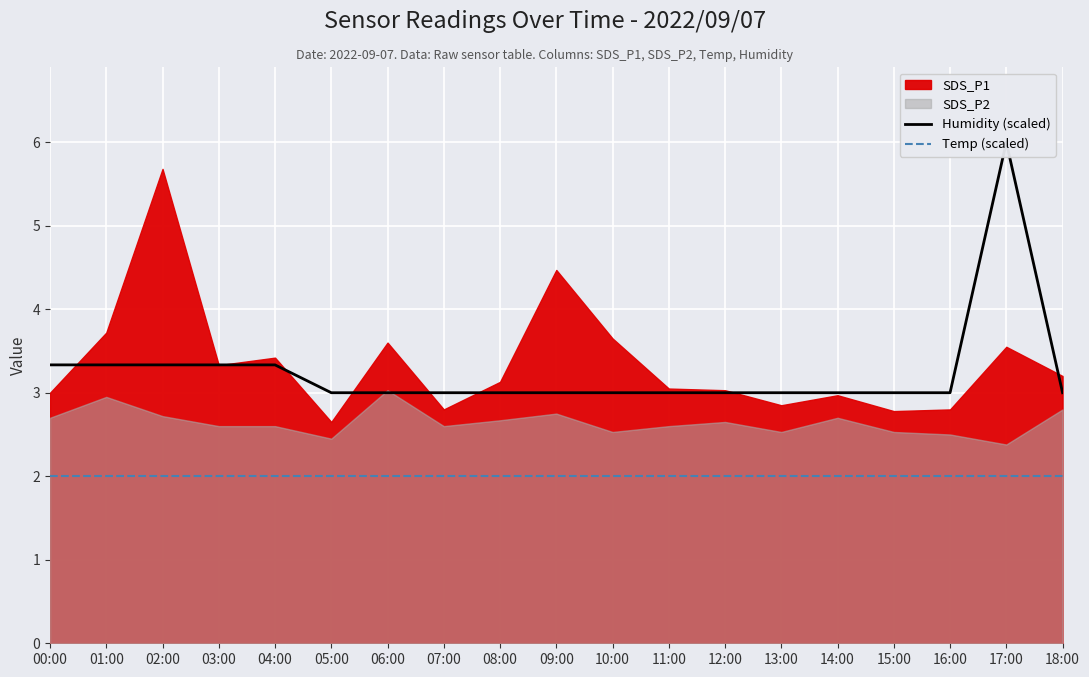

Which label corresponds to the smallest value in the chart?

00:00